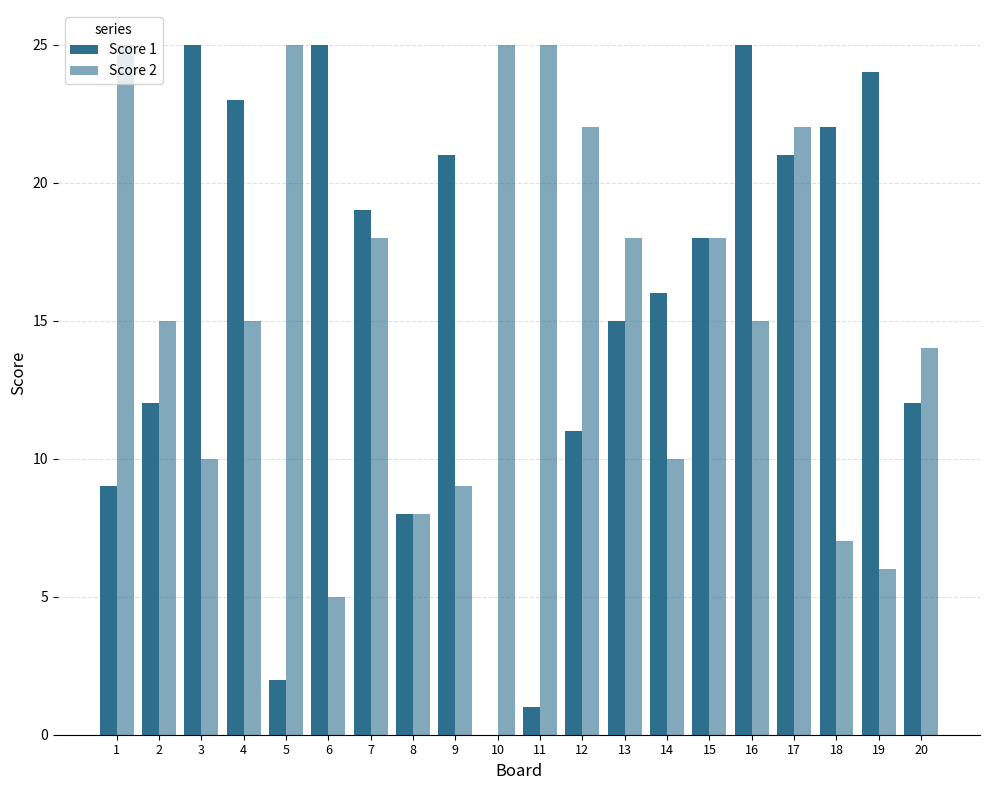

Rank the categories by Score 1 value from highest to lowest.

3, 6, 16, 19, 4, 18, 9, 17, 7, 15, 14, 13, 2, 20, 12, 1, 8, 5, 11, 10